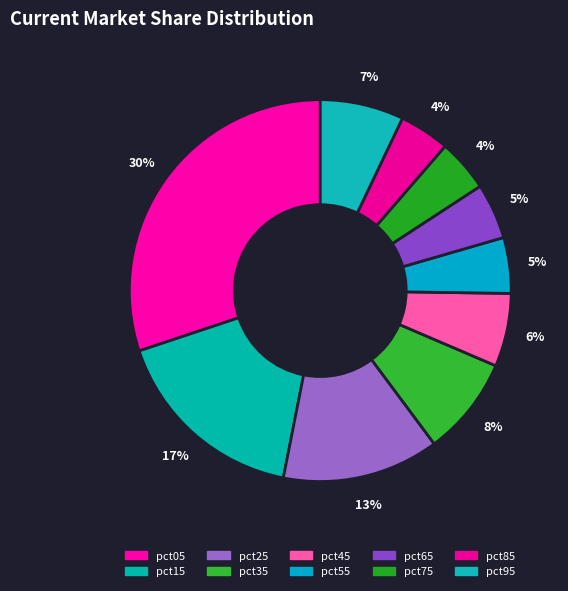

Between pct25 and pct15, which is larger?

pct15